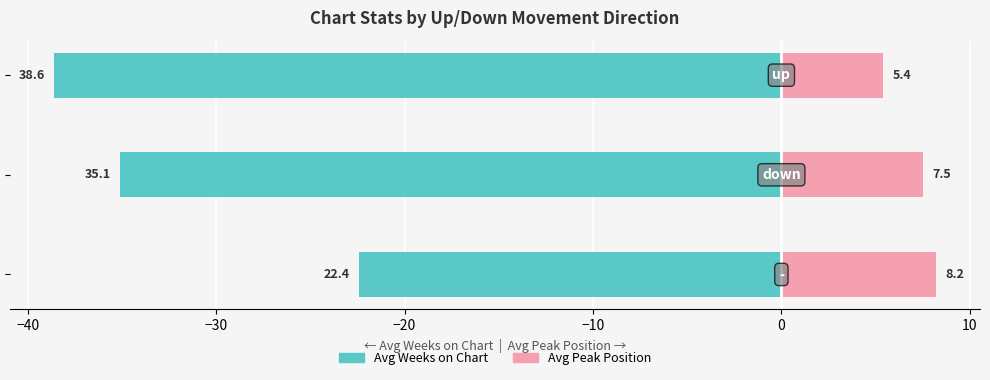

How many bars are there in each group?

2